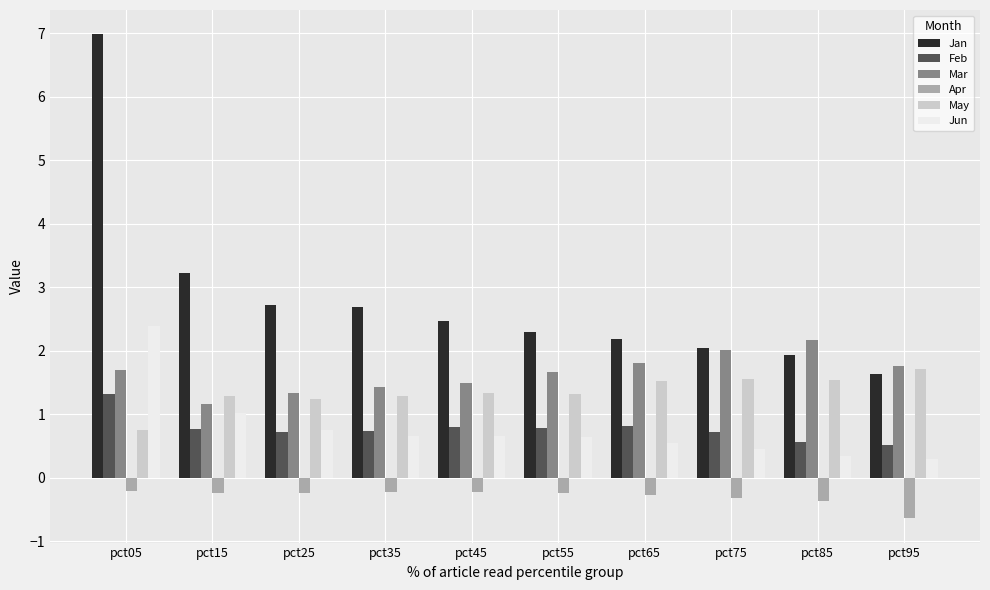

At how many categories does at least one series exceed 3?

2